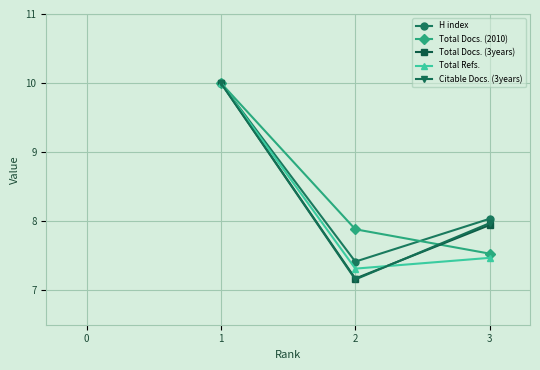

List the labels in order of Total Refs. value, smallest first.

2, 3, 1